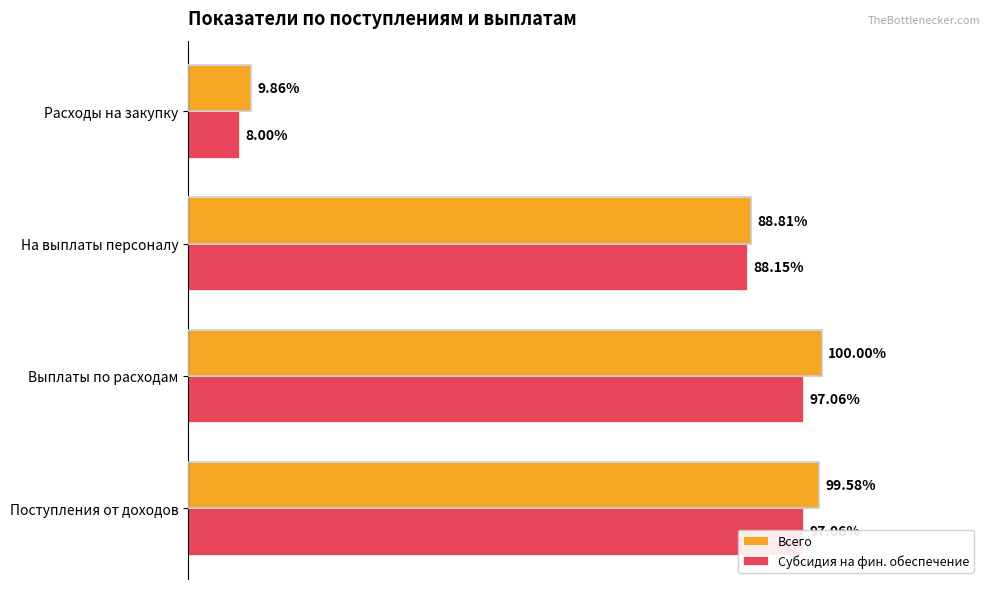

How many bars are there in total?

8